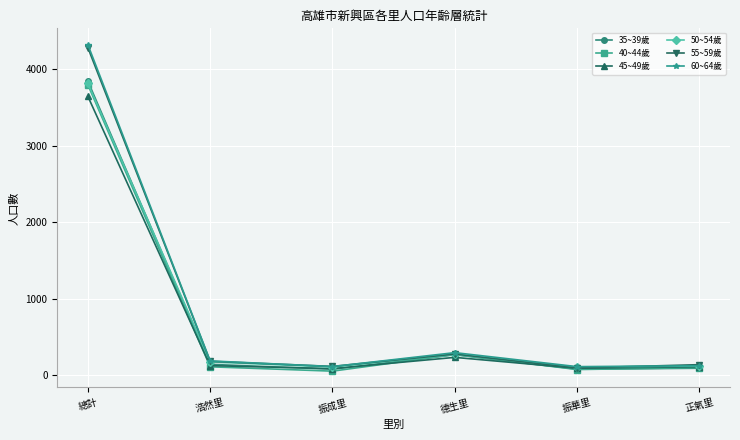

Is the value of 45~49歲 at 總計 greater than the value of 40~44歲 at 浩然里?

Yes